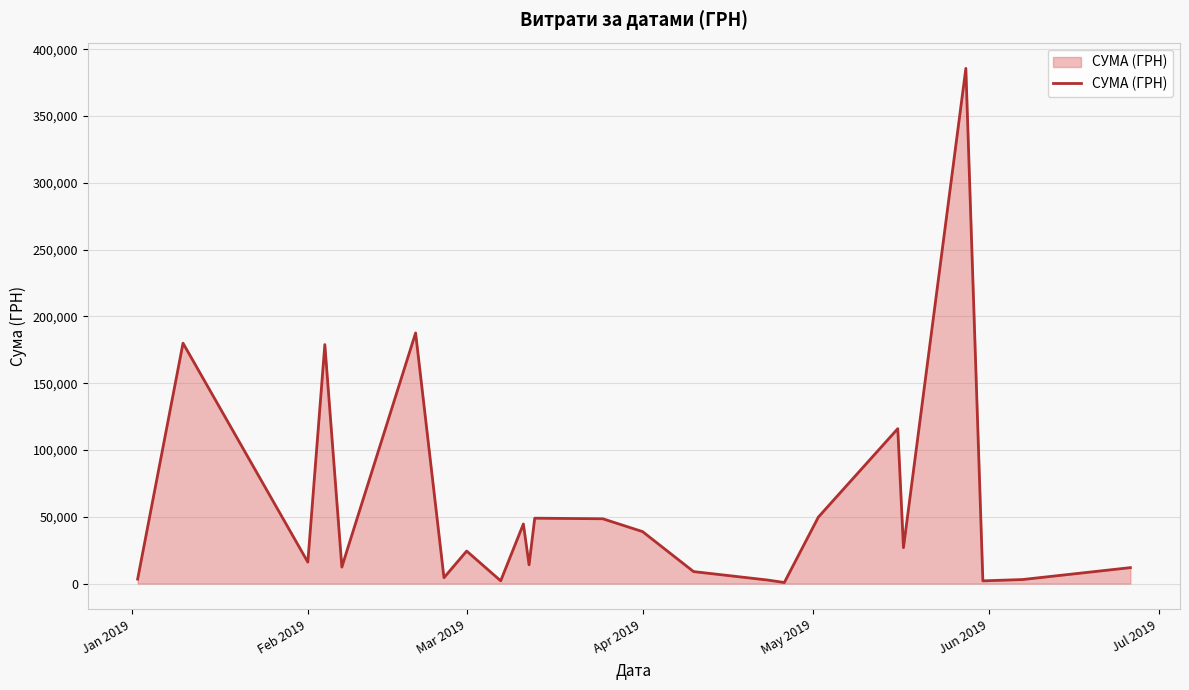

What is the greatest value displayed?

385686.2